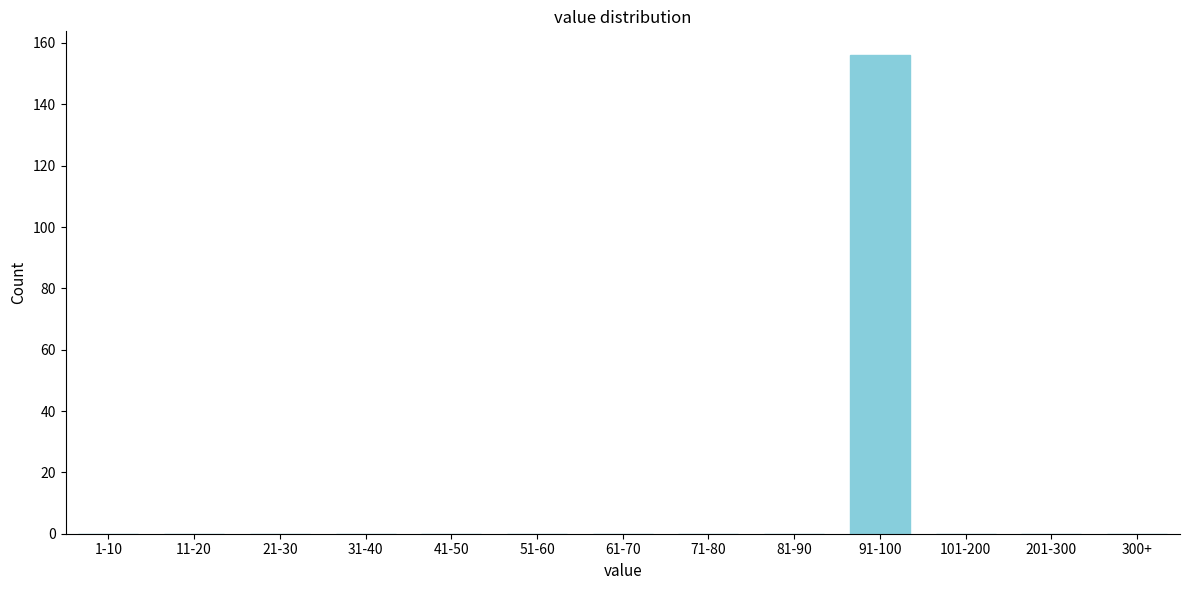

Reading left to right, list all the values displayed in this chart.

1-10=0	11-20=0	21-30=0	31-40=0	41-50=0	51-60=0	61-70=0	71-80=0	81-90=0	91-100=156	101-200=0	201-300=0	300+=0